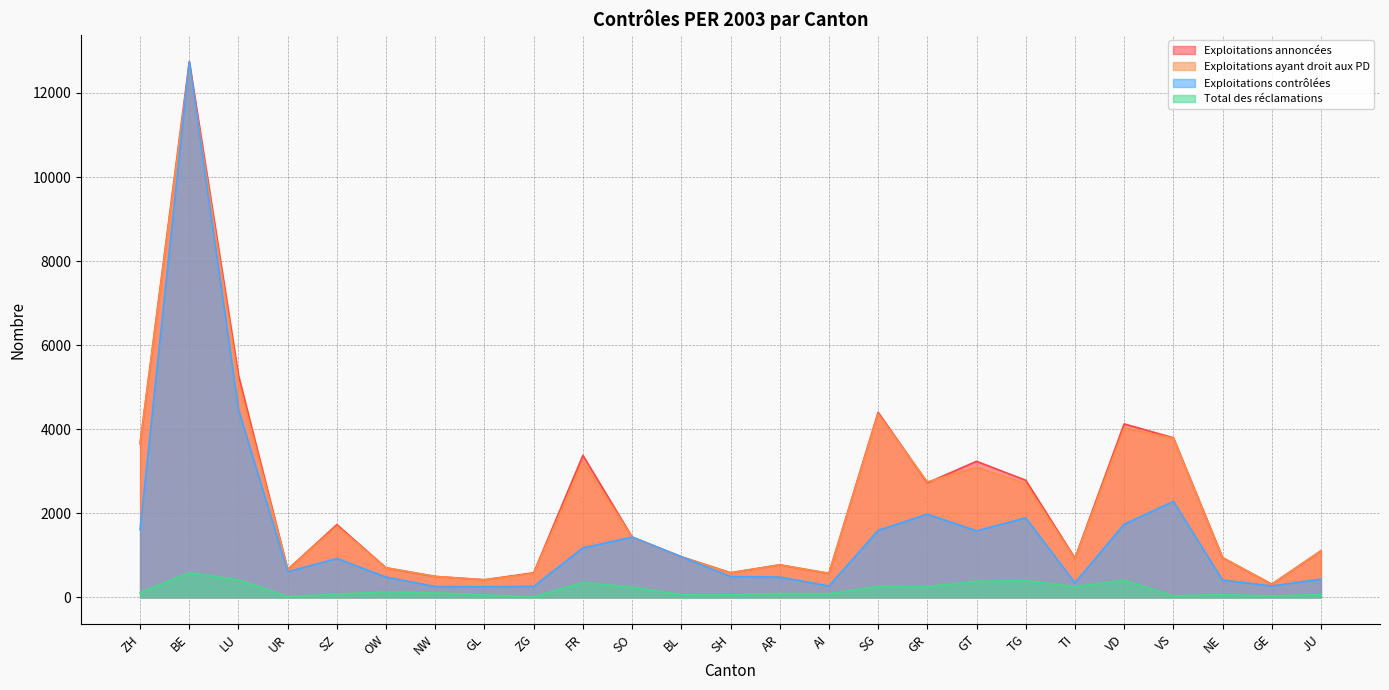

What are all the series names shown in the legend?

Exploitations annoncées, Exploitations ayant droit aux PD, Exploitations contrôlées, Total des réclamations